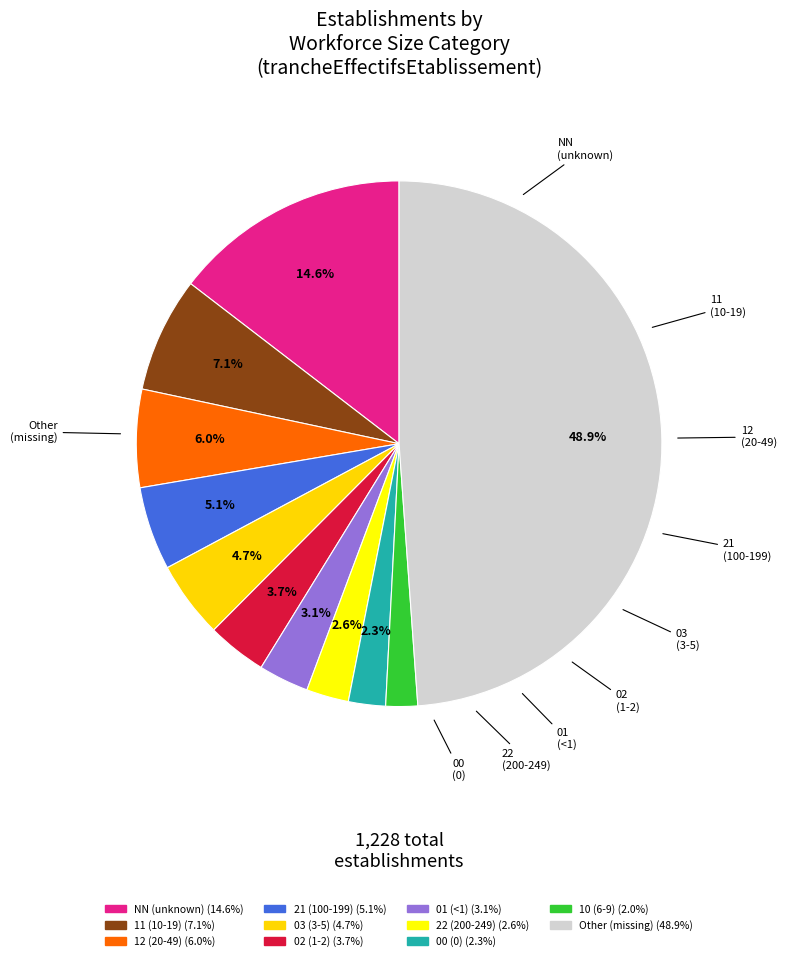

To the nearest percent, what is the difference between the largest and smallest slice percentages?

47%